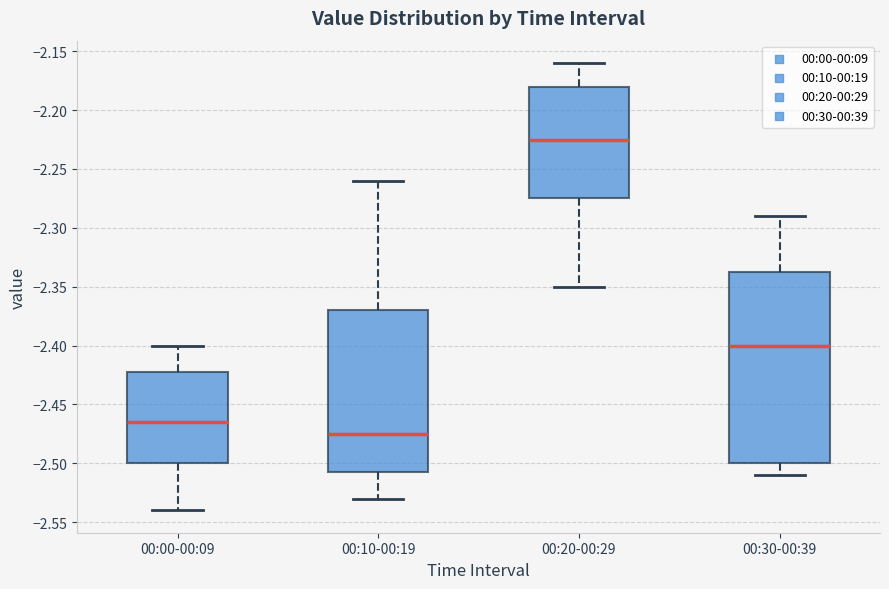

Which box's median line is the lowest?

00:10-00:19